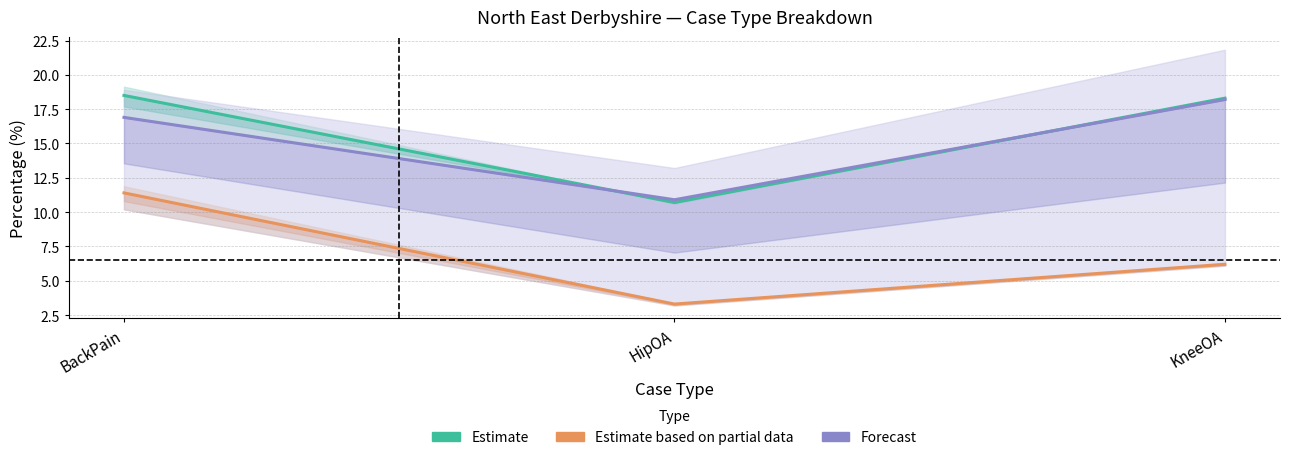

At how many categories does at least one series exceed 9?

3